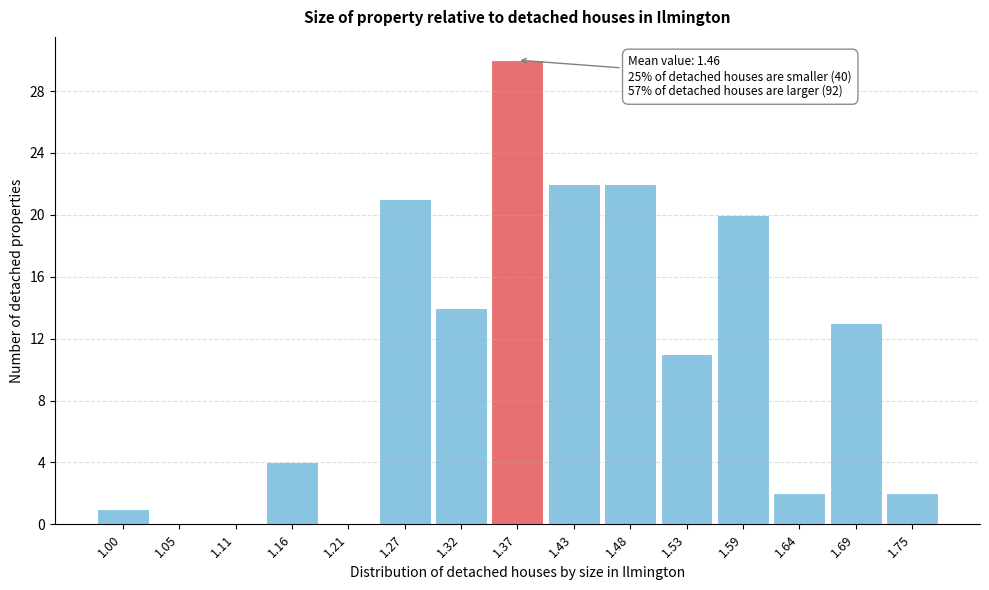

Reading right to left, extract all data points from this chart.

1.75=2	1.69=13	1.64=2	1.59=20	1.53=11	1.48=22	1.43=22	1.37=30	1.32=14	1.27=21	1.21=0	1.16=4	1.11=0	1.05=0	1.00=1